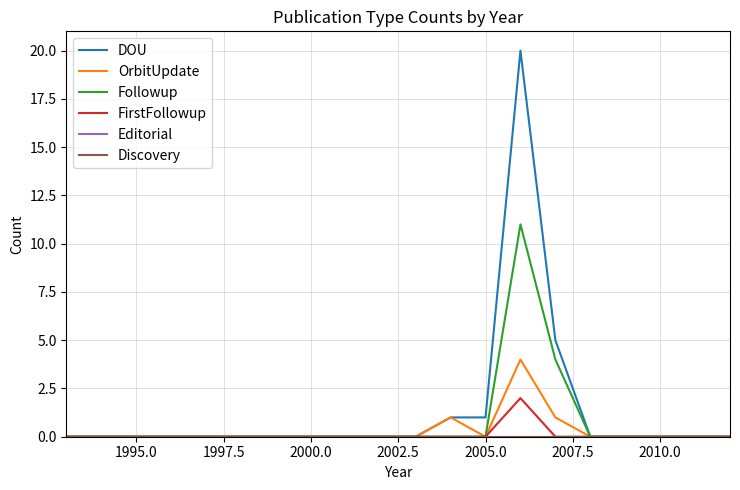

Does the chart have visible grid lines?

Yes